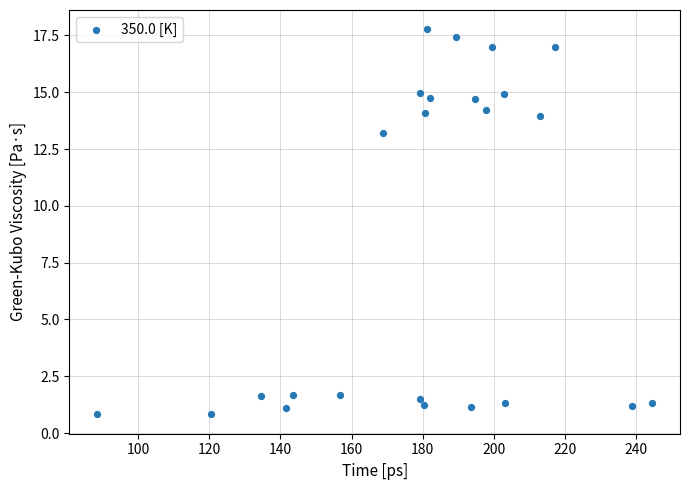

What Y value in the scatter plot is closest to 9?

13.2